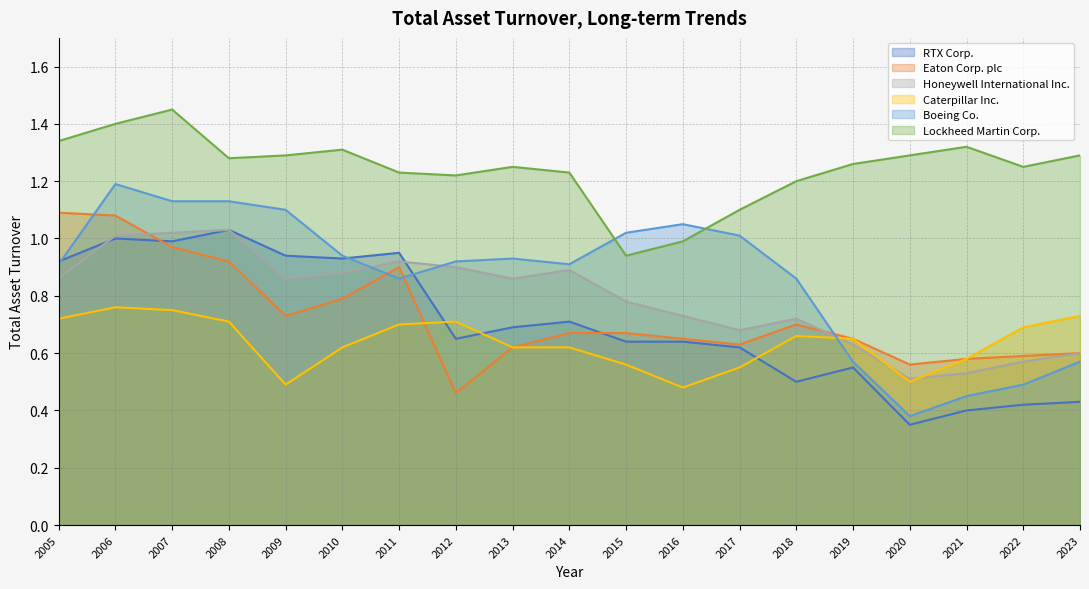

True or false: Caterpillar Inc. and Lockheed Martin Corp. cross at least once.

False